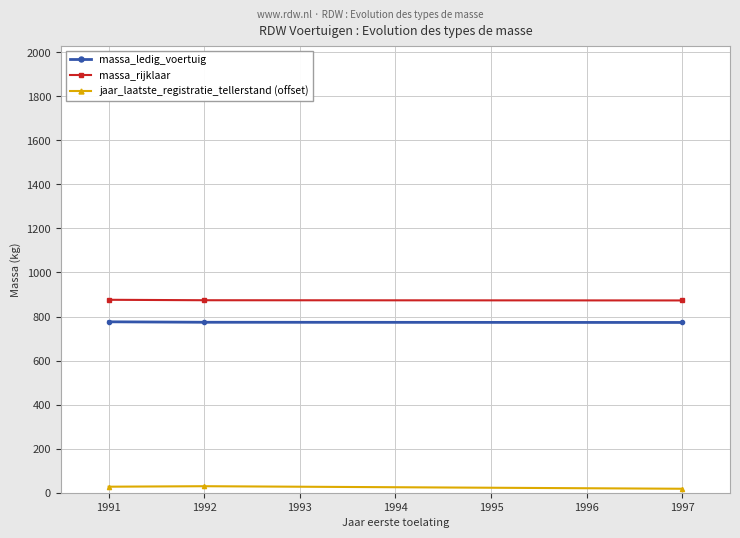

The jaar_laatste_registratie_tellerstand (offset) series shows 18.0 at 1997. True or false?

True